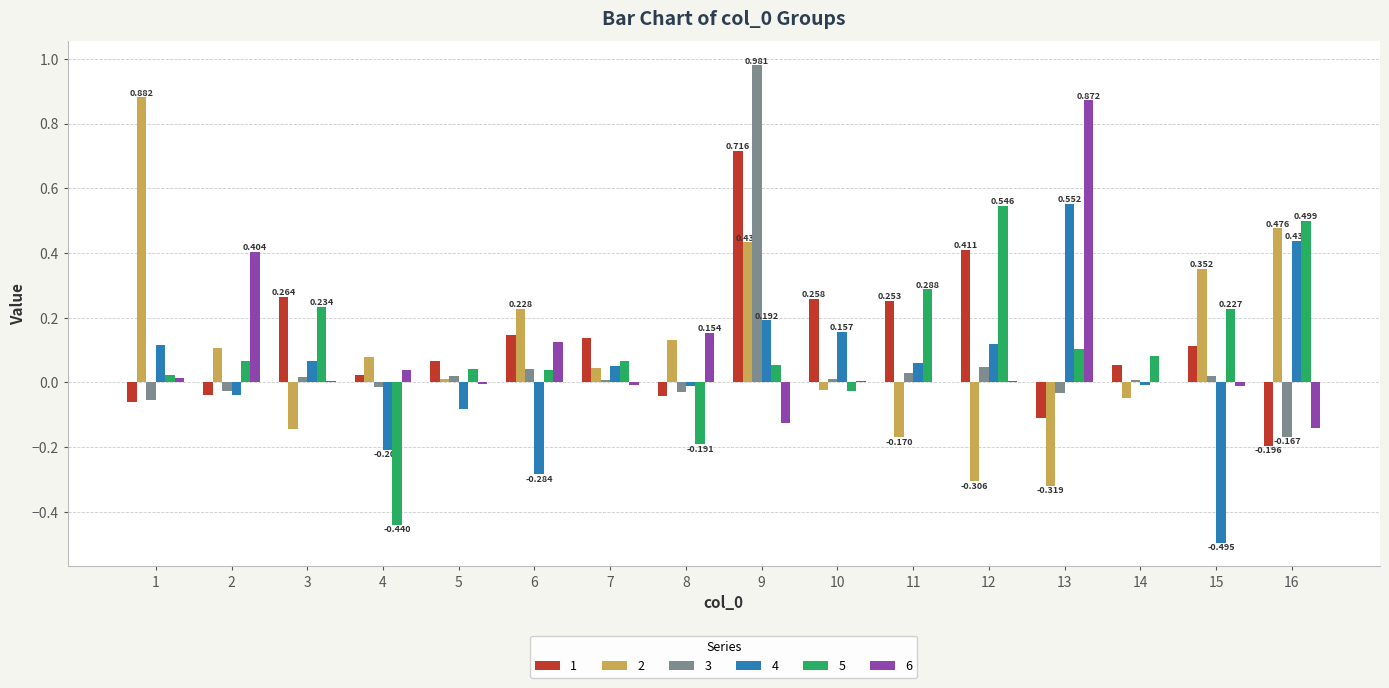

At which category is the sum across all series the highest?

9